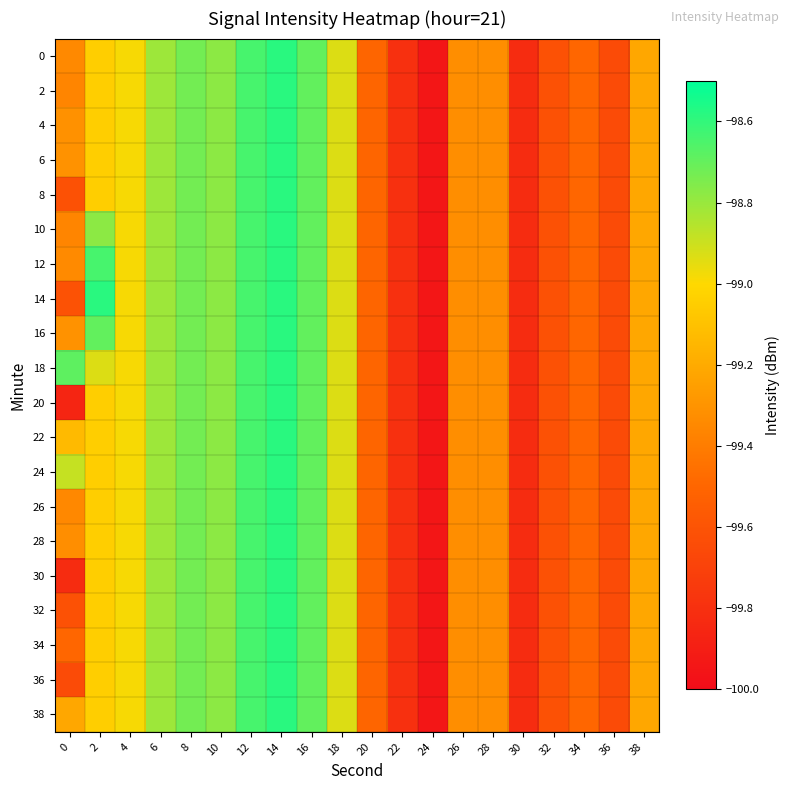

Which category has the lowest value across all series?

24